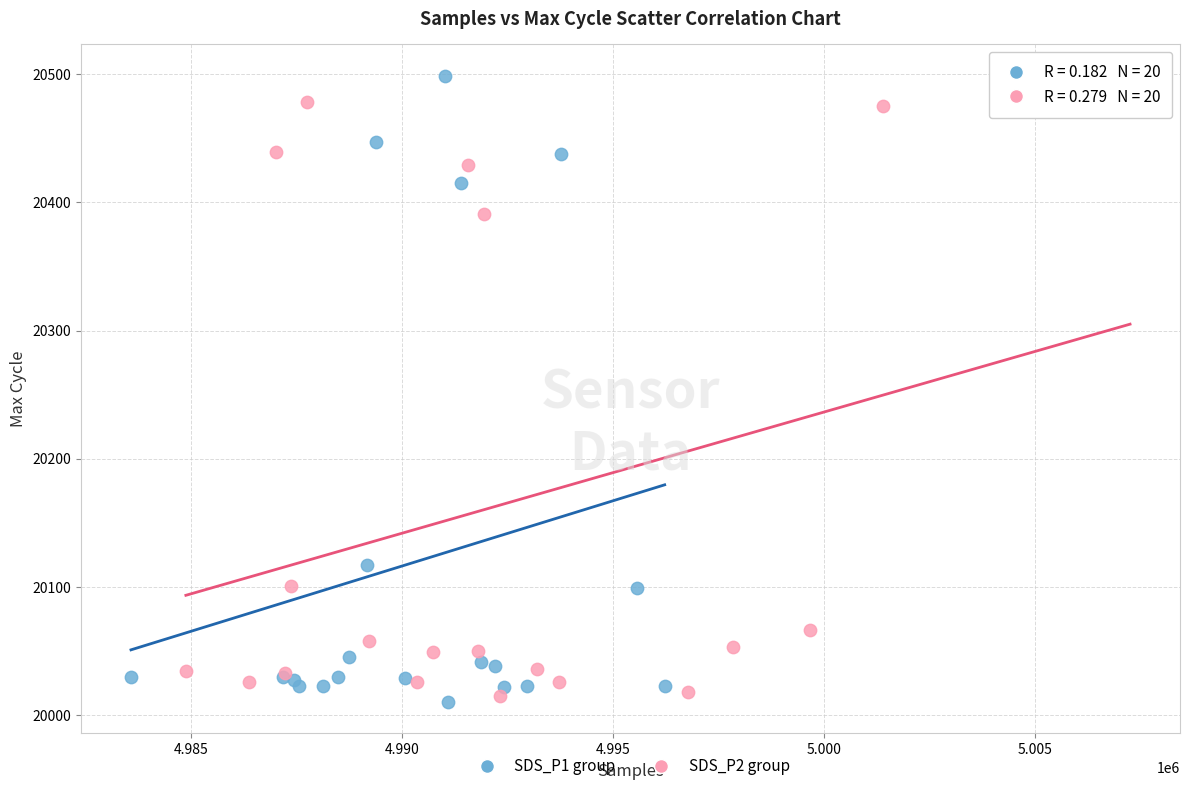

Which series has the widest spread of Y values?

SDS_P1 group